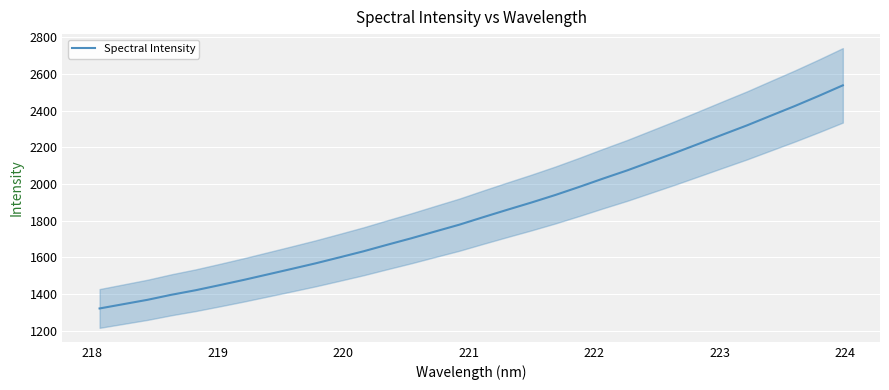

What is the minimum value shown in the chart?

1321.8